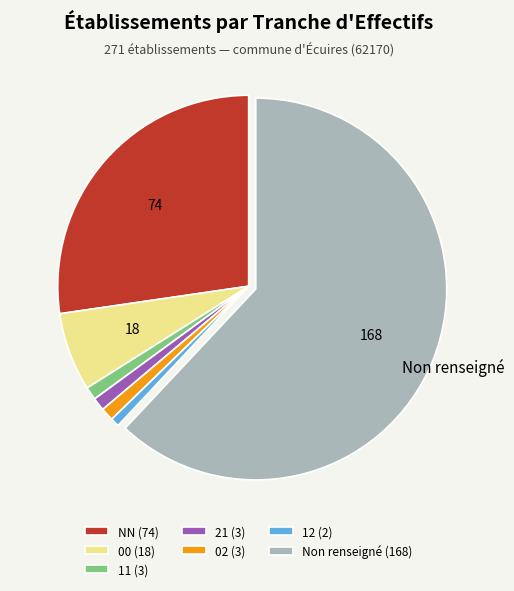

The Non renseigné (168) slice represents 71% of the pie. True or false?

False